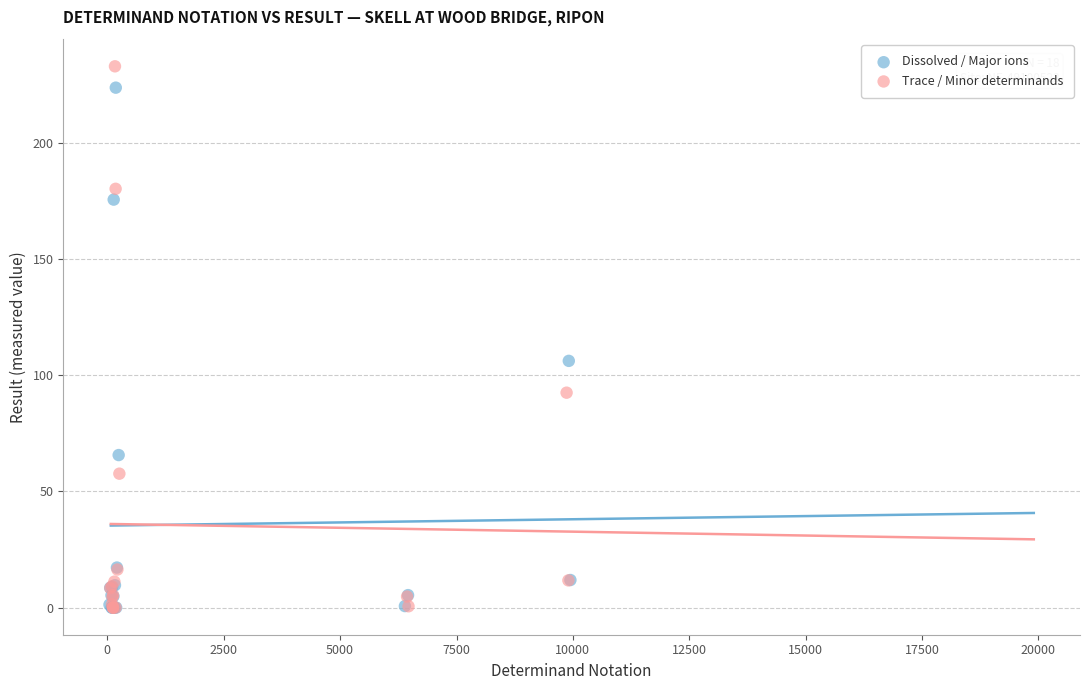

Which series has the largest Y range (max minus min)?

Trace / Minor determinands